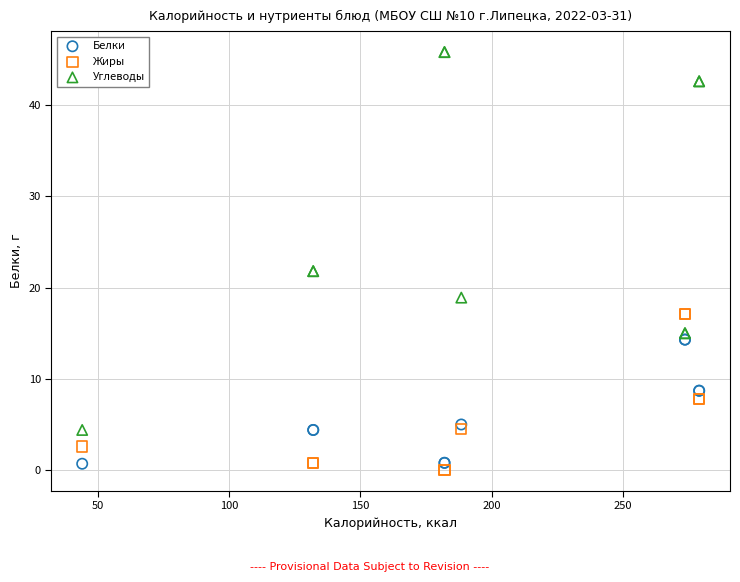

Which series reaches the minimum Y coordinate?

Жиры